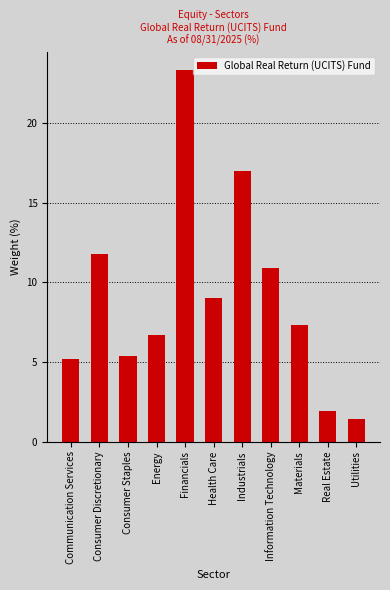

The chart shows a value of 28.6 at Industrials. True or false?

False